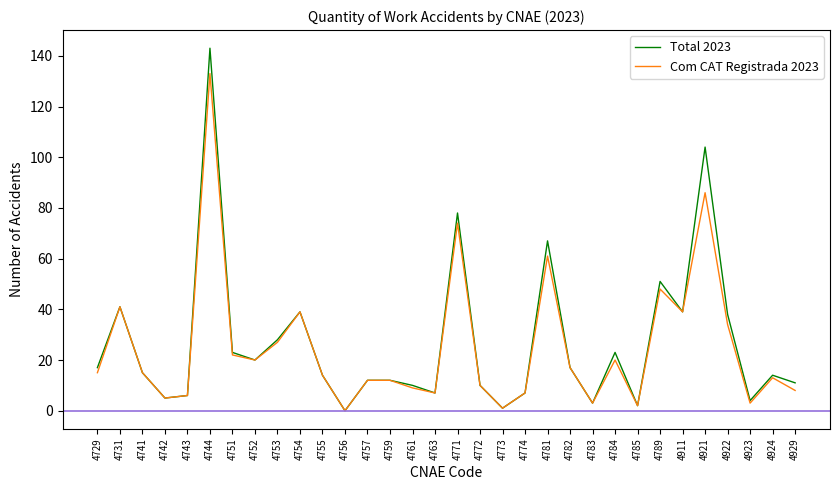

Does the chart display data point markers on the line(s)?

No